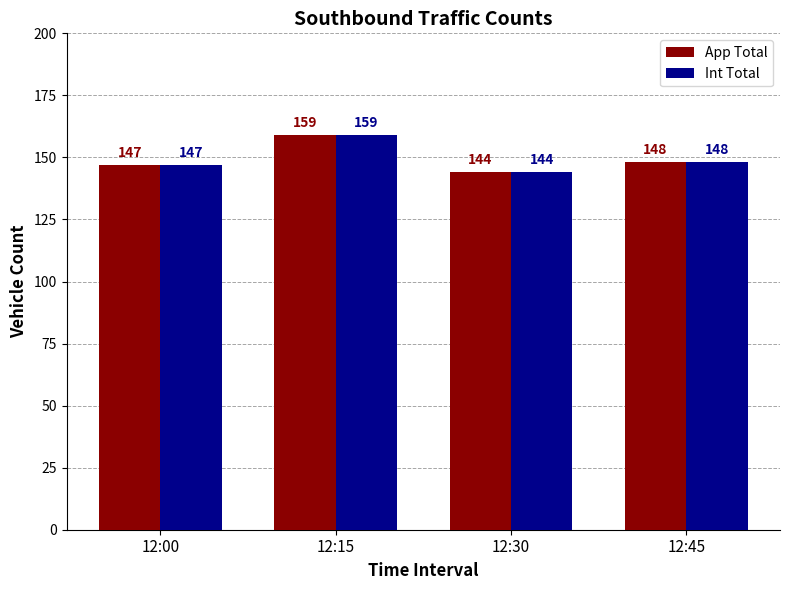

At which category is the sum across all series the highest?

12:15